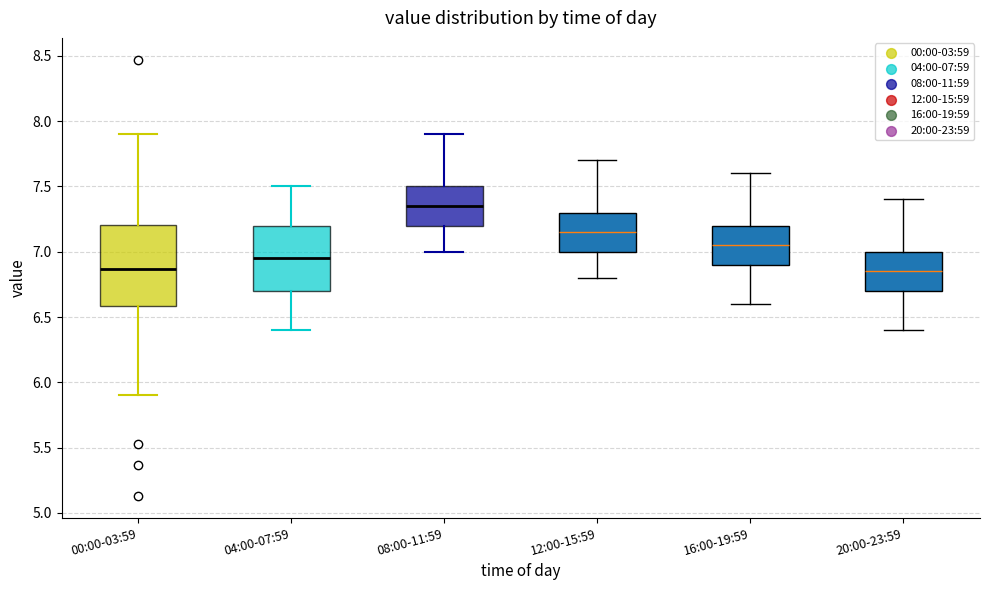

Where does the median line of the box for 08:00-11:59 sit on the y-axis? The values are not printed on the chart, so give them approximately, as read against the axis.

7.35